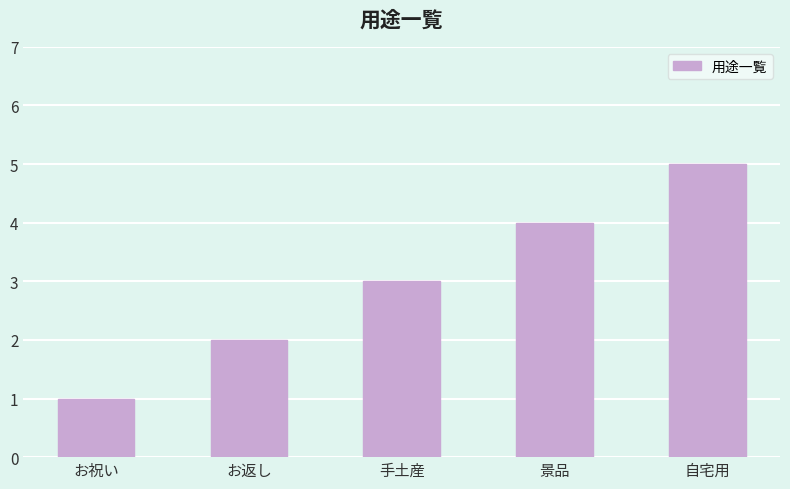

Rank the categories by value from lowest to highest.

お祝い, お返し, 手土産, 景品, 自宅用